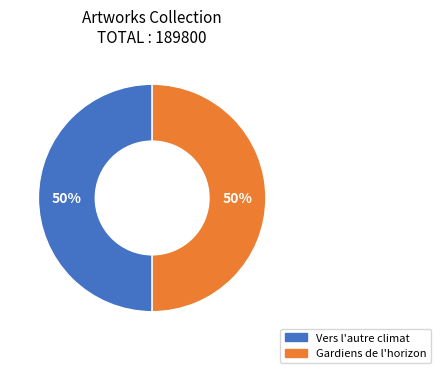

To the nearest percent, what percentage of the pie is Vers l'autre climat?

50%